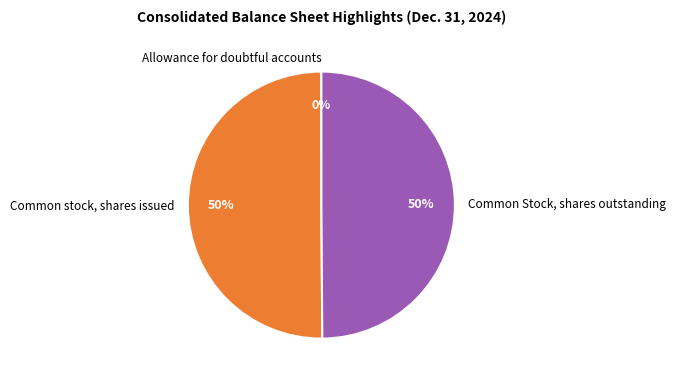

Is the sum of Common Stock, shares outstanding and Common stock, shares issued greater than half?

Yes